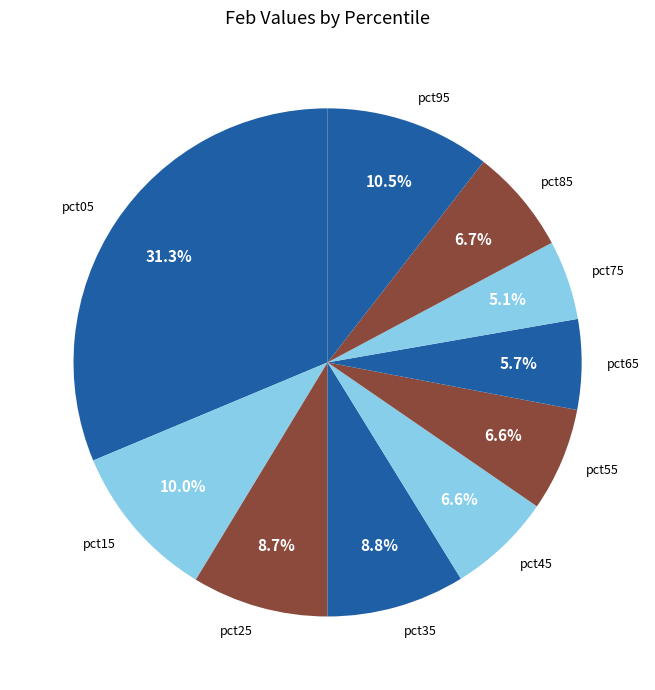

To the nearest percent, what is the combined percentage of pct15 and pct45?

17%